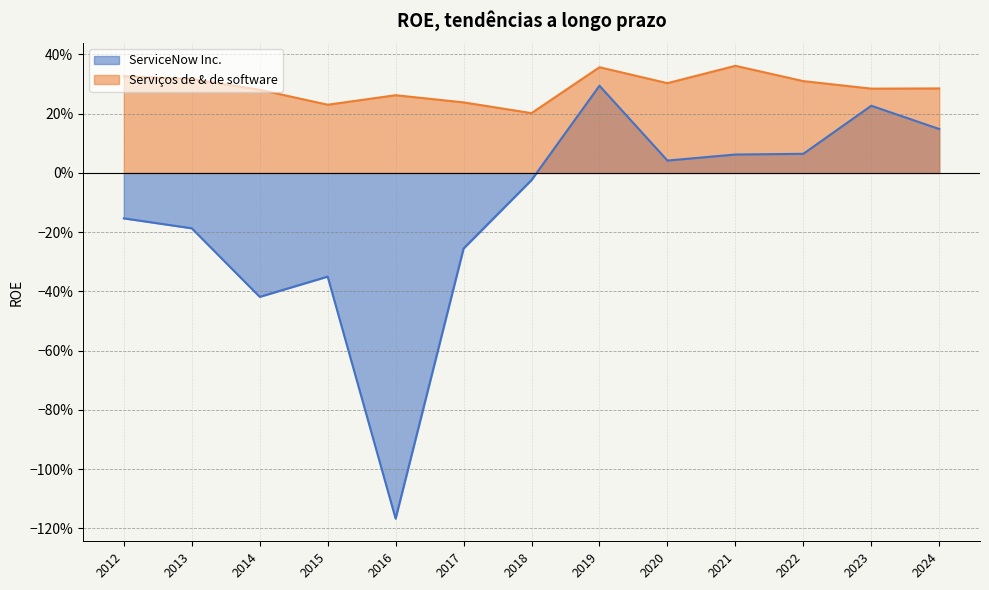

List the series in order of their peak value, lowest first.

ServiceNow Inc., Serviços de & de software